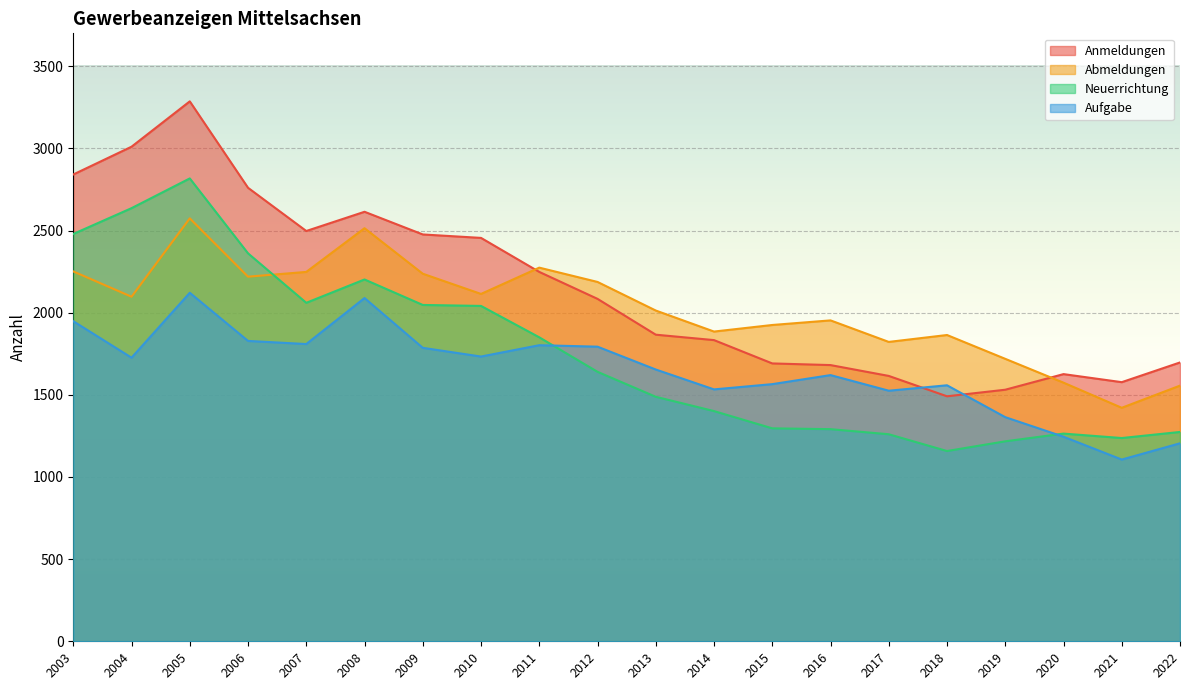

The Neuerrichtung series shows 1488 at 2013. True or false?

True